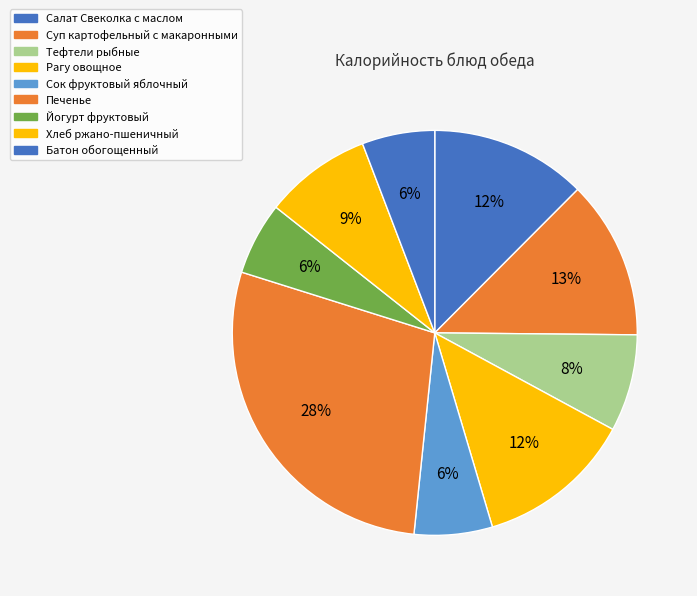

Count the number of slices in the pie.

9